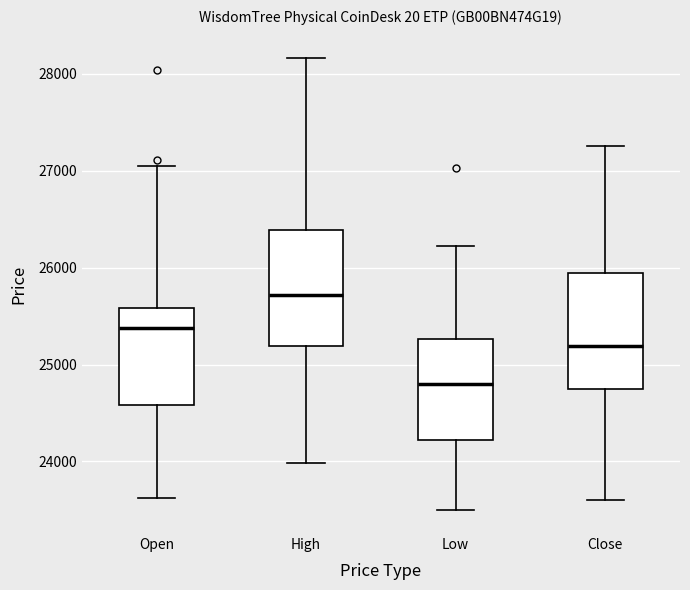

Where does the median line of the box for High sit on the y-axis? The values are not printed on the chart, so give them approximately, as read against the axis.

25700